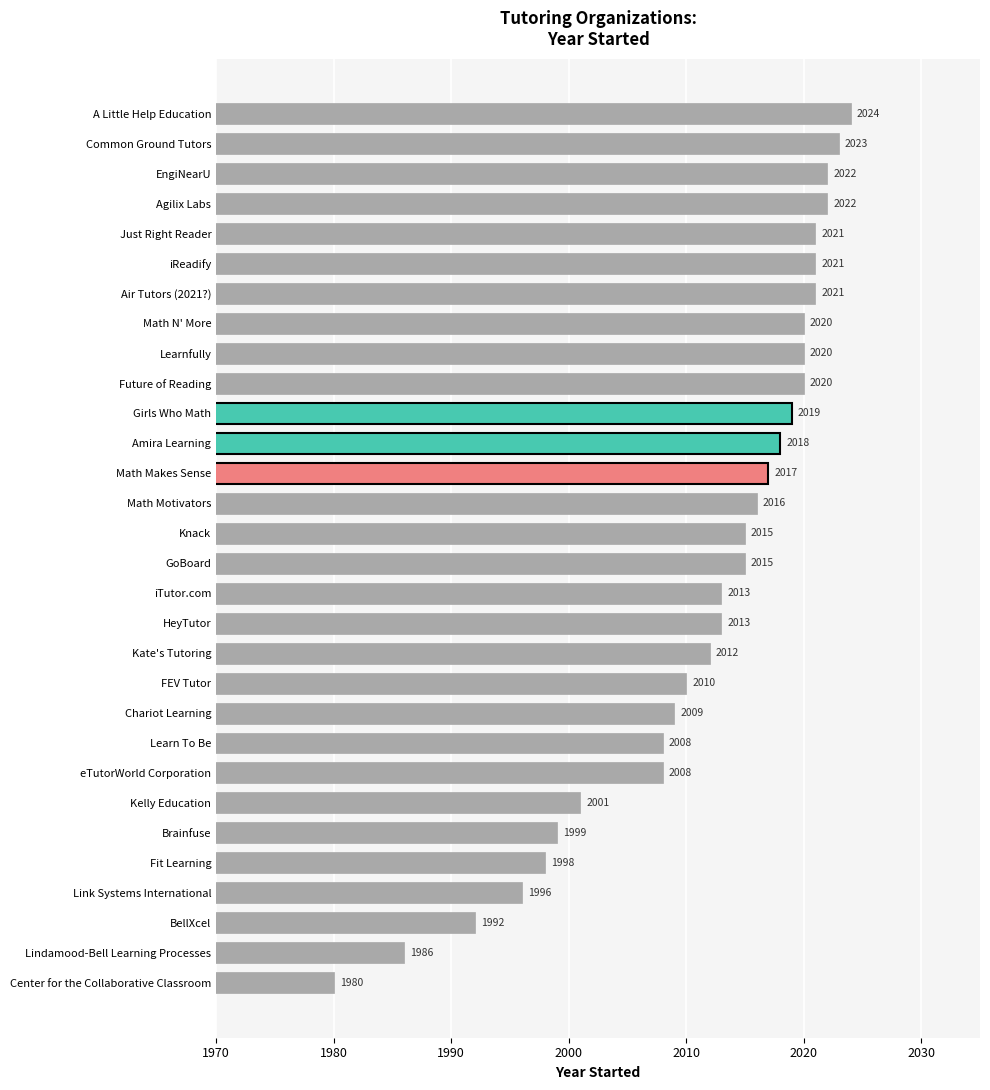

Which label corresponds to the largest value in the chart?

A Little Help Education